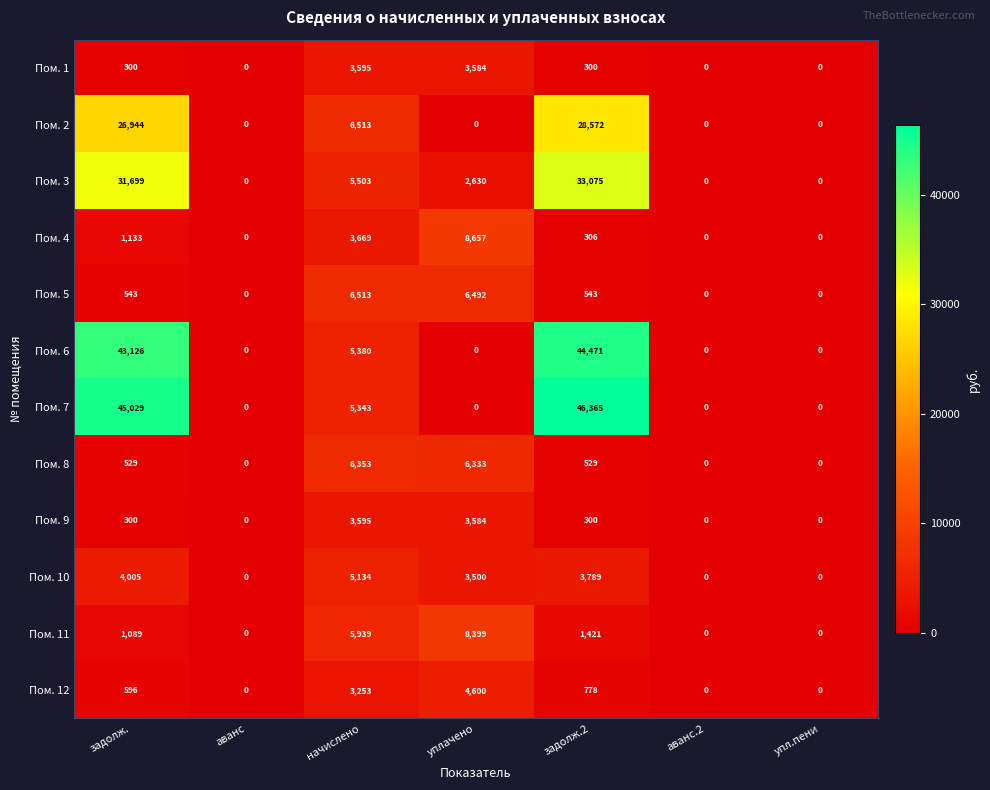

The value of Пом. 3 at уплачено is 2630. True or false?

True